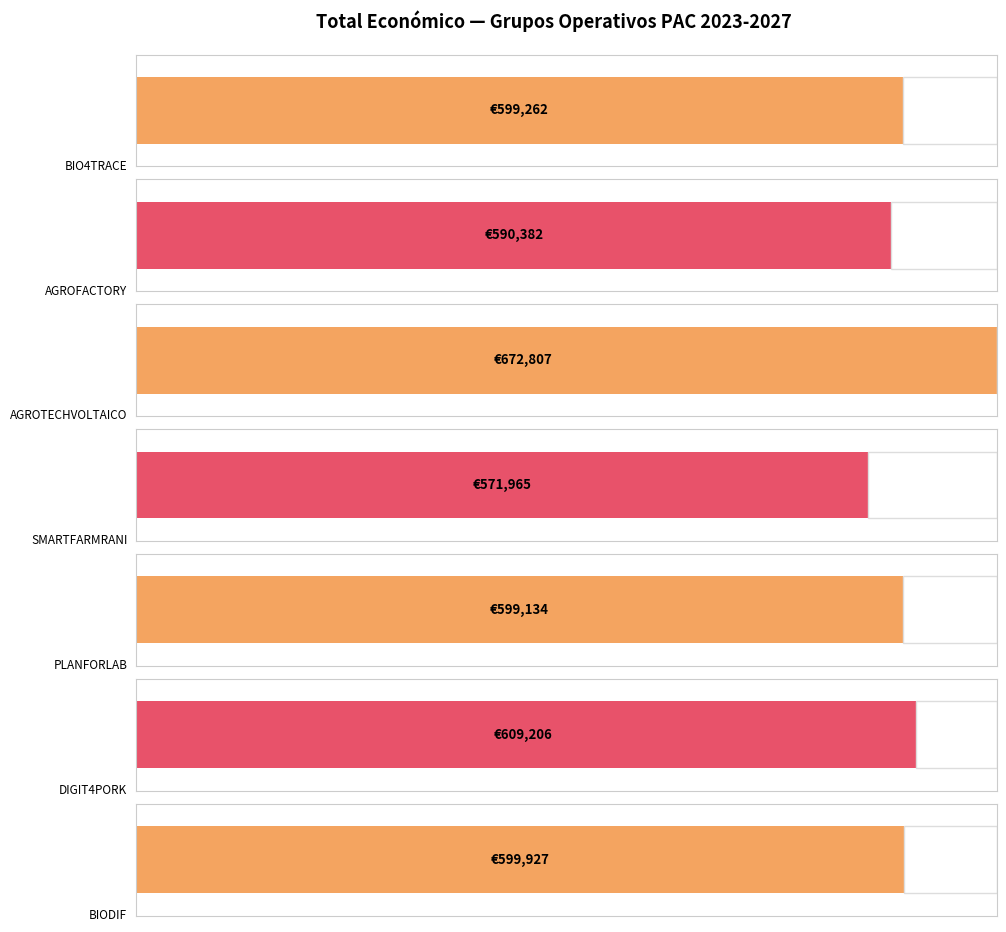

What position from the right is BIODIF?

1